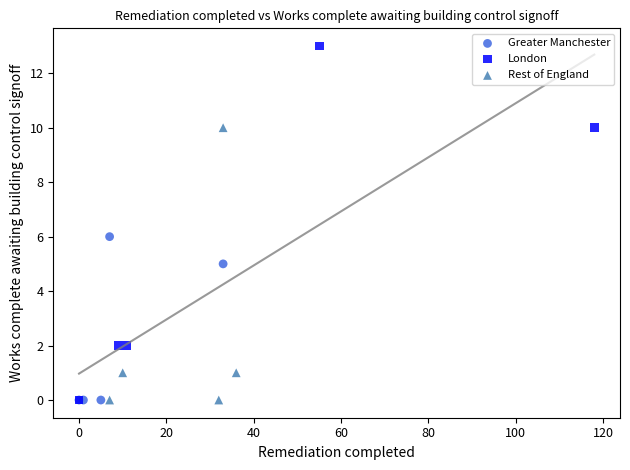

Which series contains the highest Y value?

London